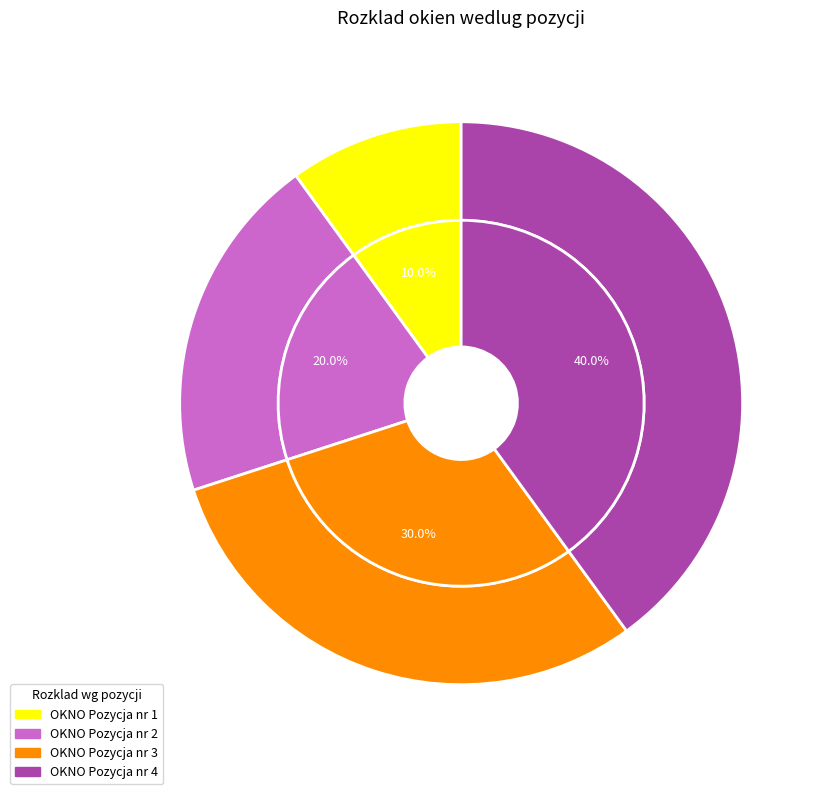

Combined, do OKNO Pozycja nr 1 and OKNO Pozycja nr 2 account for over 50%?

No